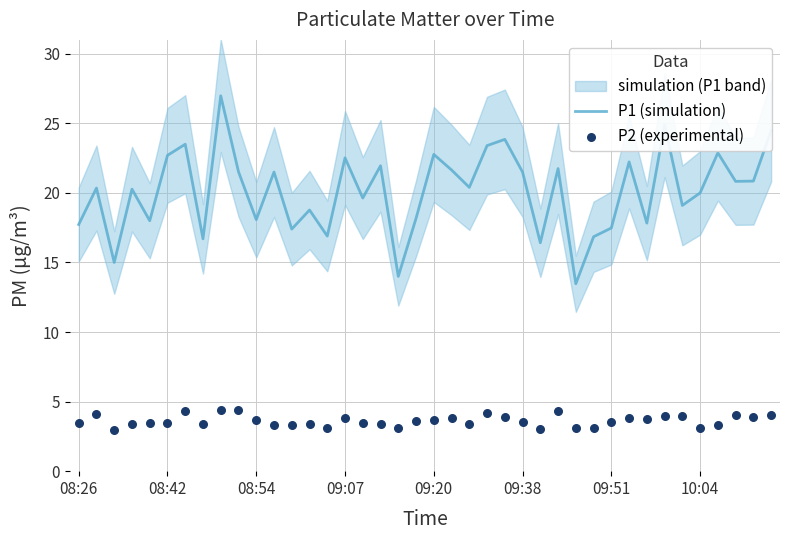

At how many categories does at least one series exceed 18?

28